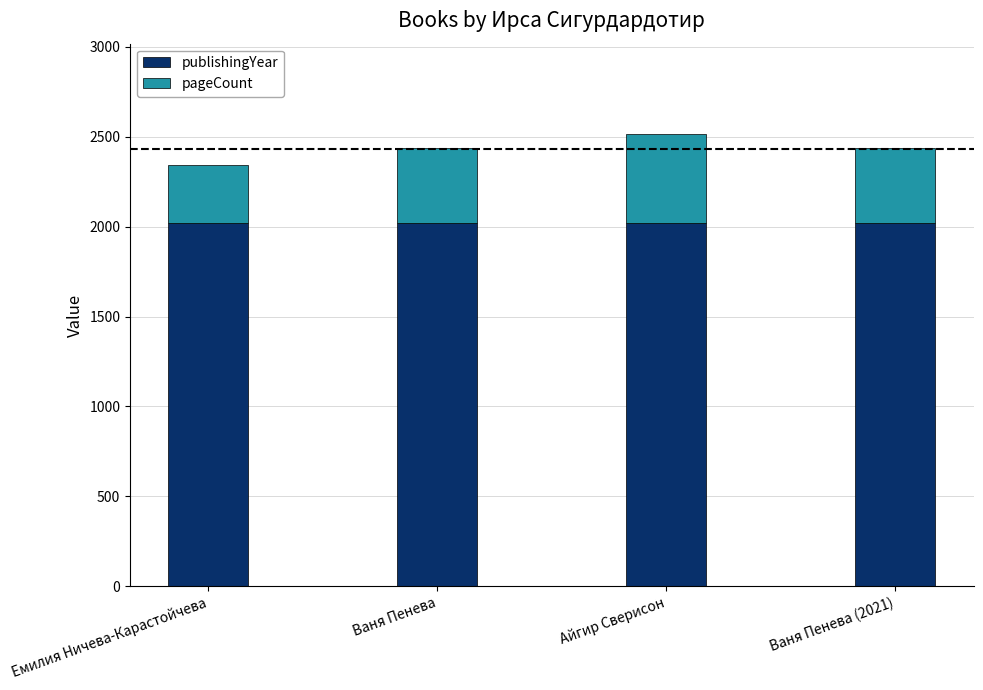

True or false: publishingYear has a value of 2022 at Емилия Ничева-Карастойчева.

True